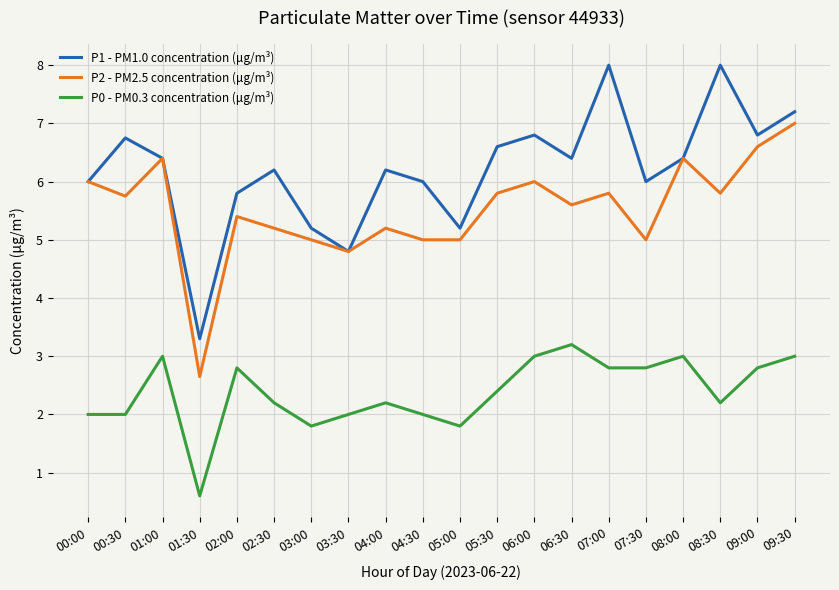

The value of P1 - PM1.0 concentration (μg/m³) at 02:00 is 5.8. True or false?

True